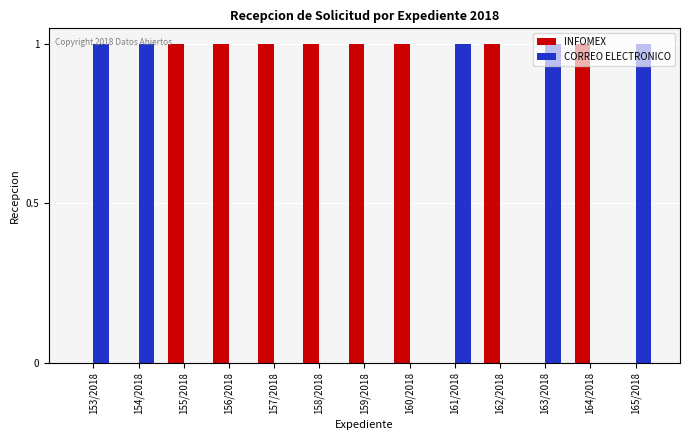

Is the value of INFOMEX at 155/2018 greater than the value of CORREO ELECTRONICO at 156/2018?

Yes